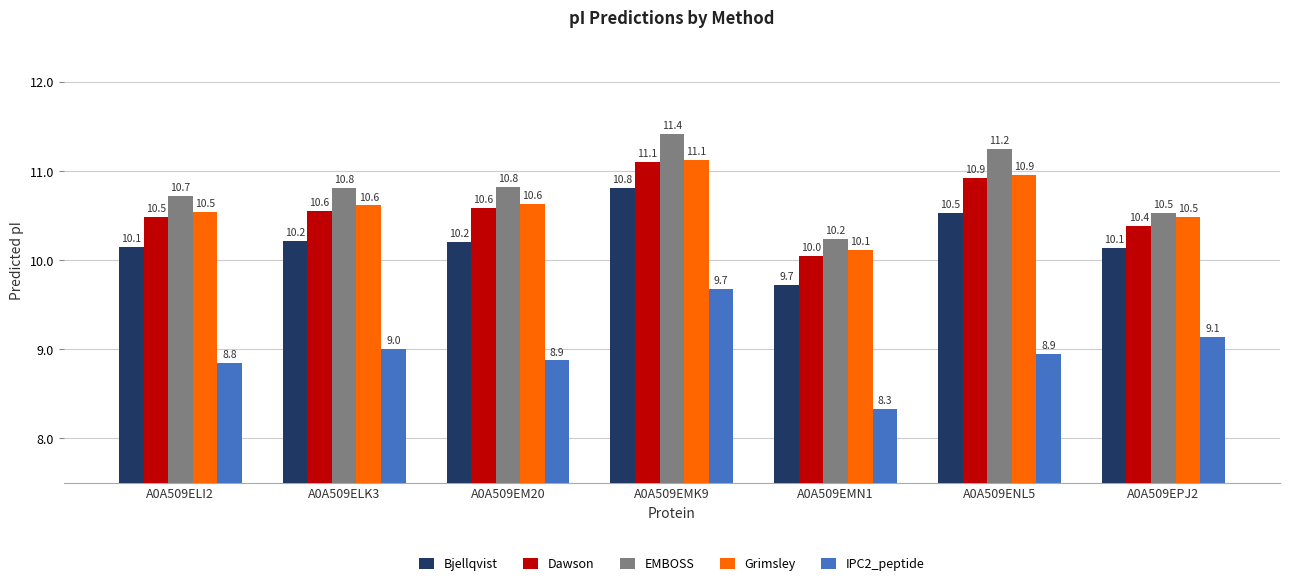

What is the difference between the highest and lowest values at A0A509ELK3?

1.8